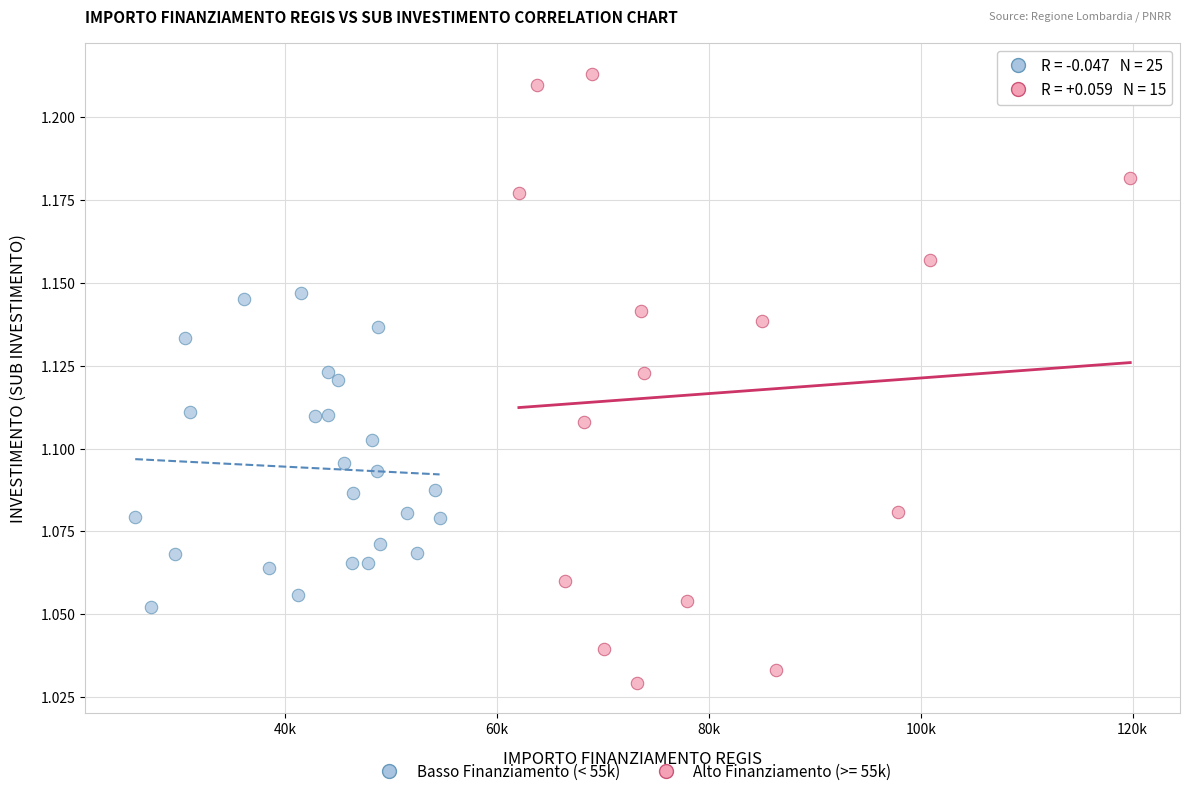

Which series reaches the maximum Y coordinate?

Alto Finanziamento (>= 55k)